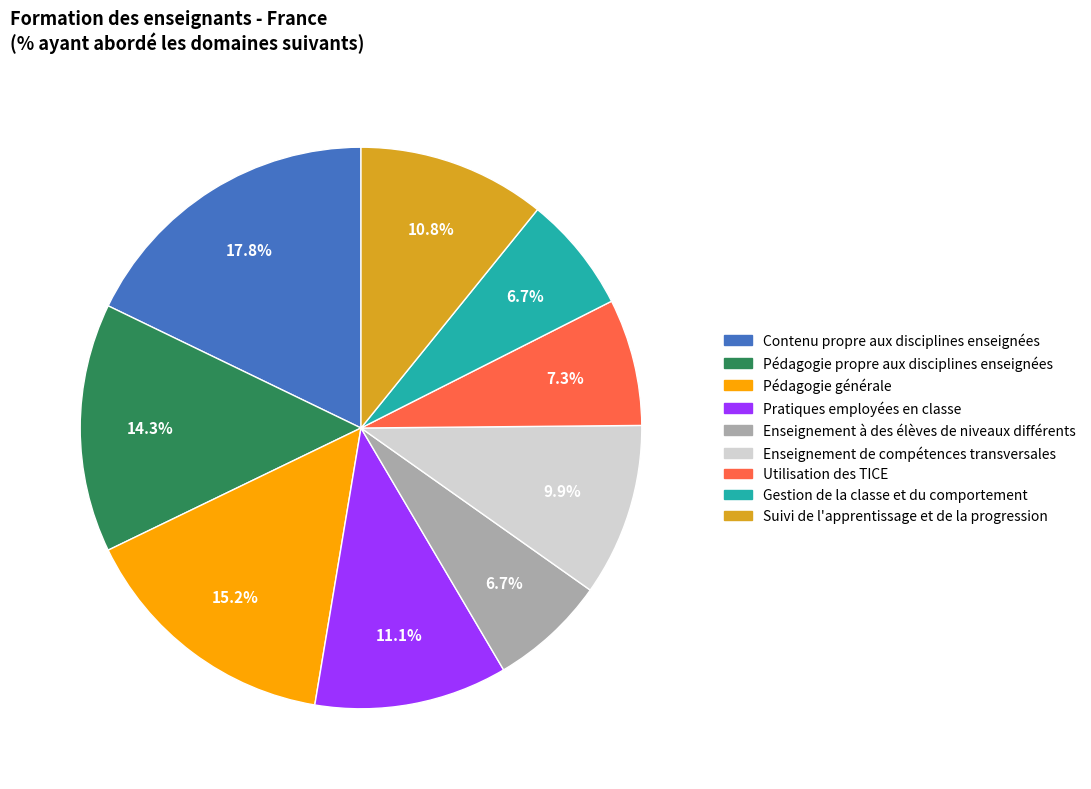

True or false: Enseignement de compétences transversales accounts for 10% of the total.

True